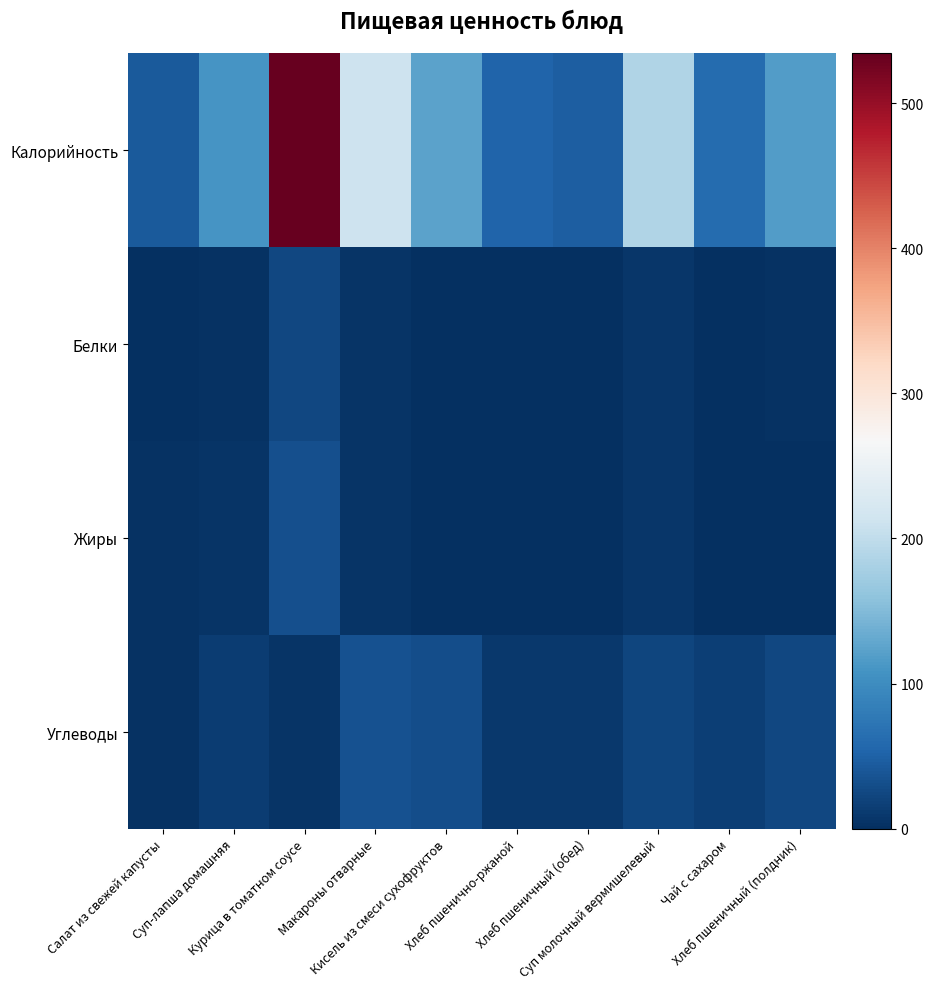

What is the total value across all series at Курица в томатном соусе?

595.8